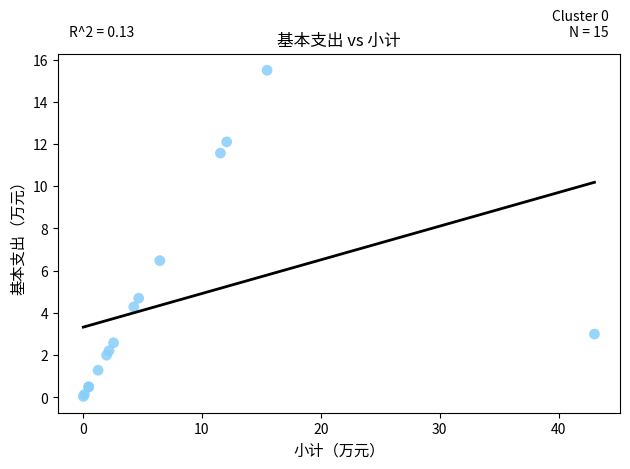

What Y value in the scatter plot is closest to 7?

6.5